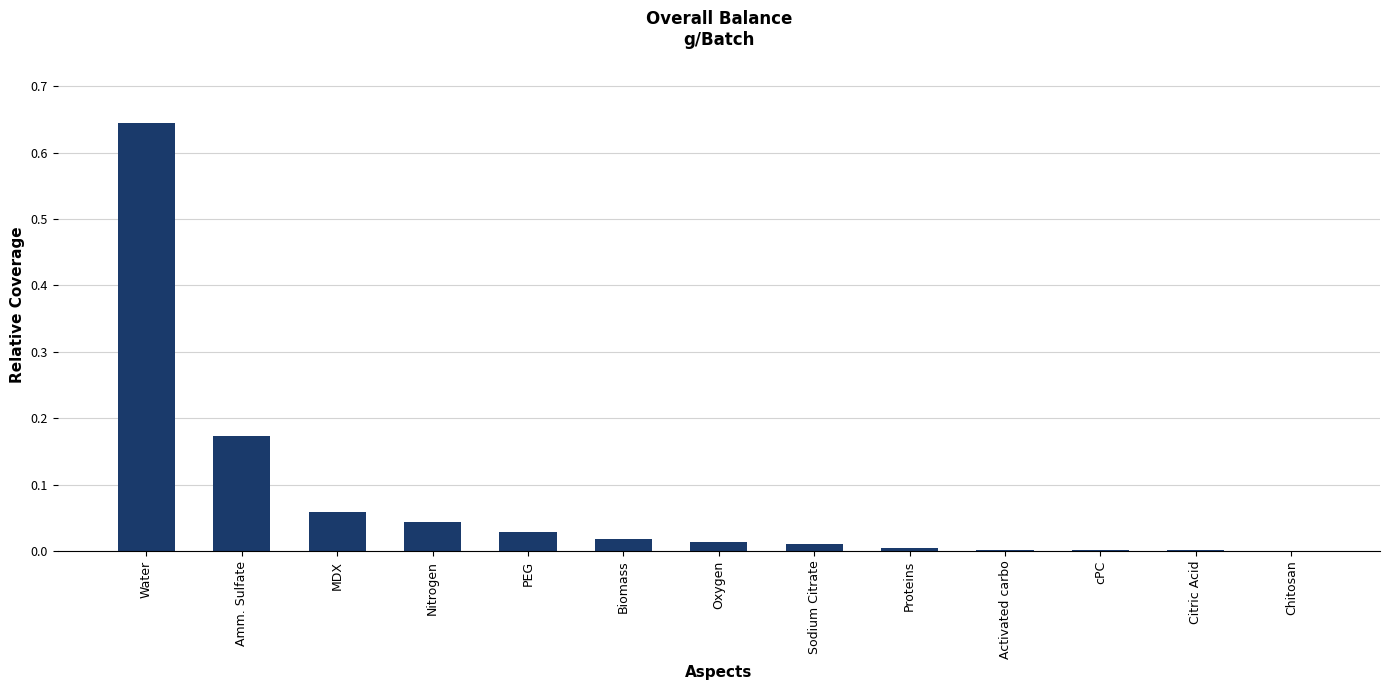

The chart shows a value of 0.0 at Nitrogen. True or false?

True